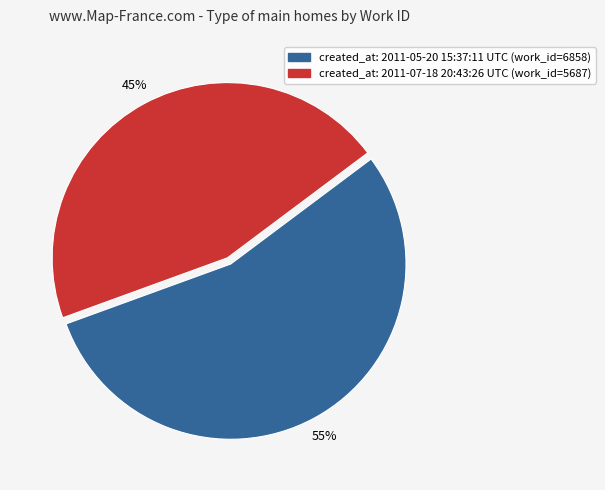

To the nearest percent, what is the average slice percentage?

50%